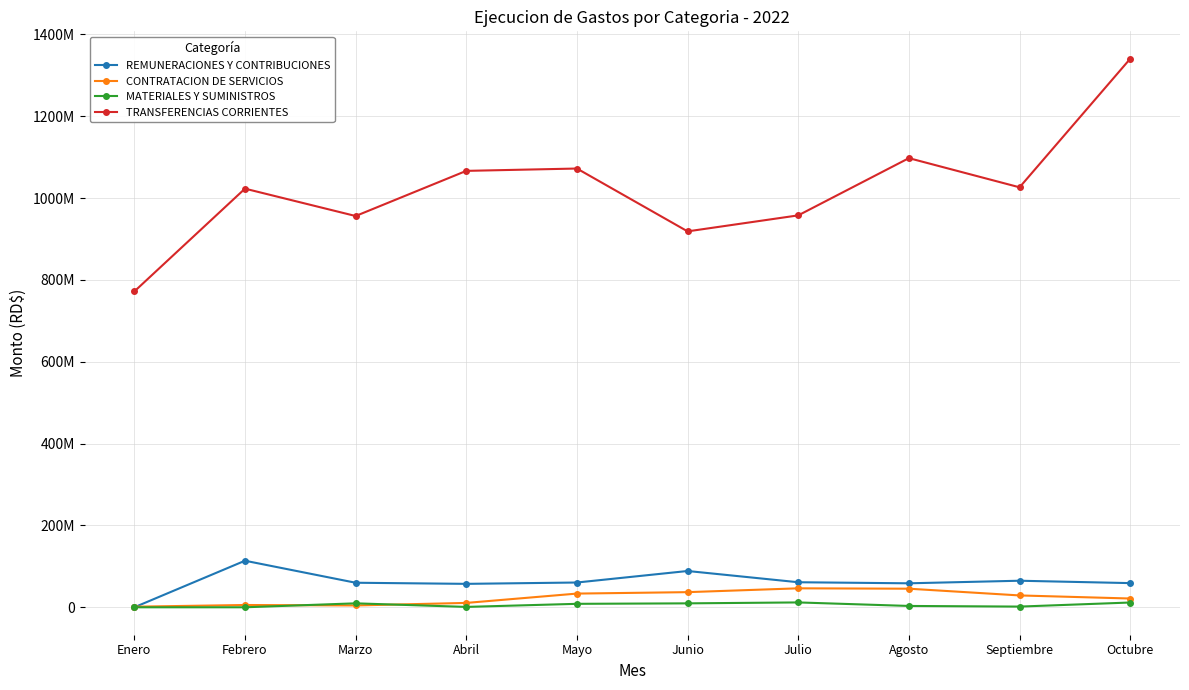

Does the chart display data point markers on the line(s)?

Yes